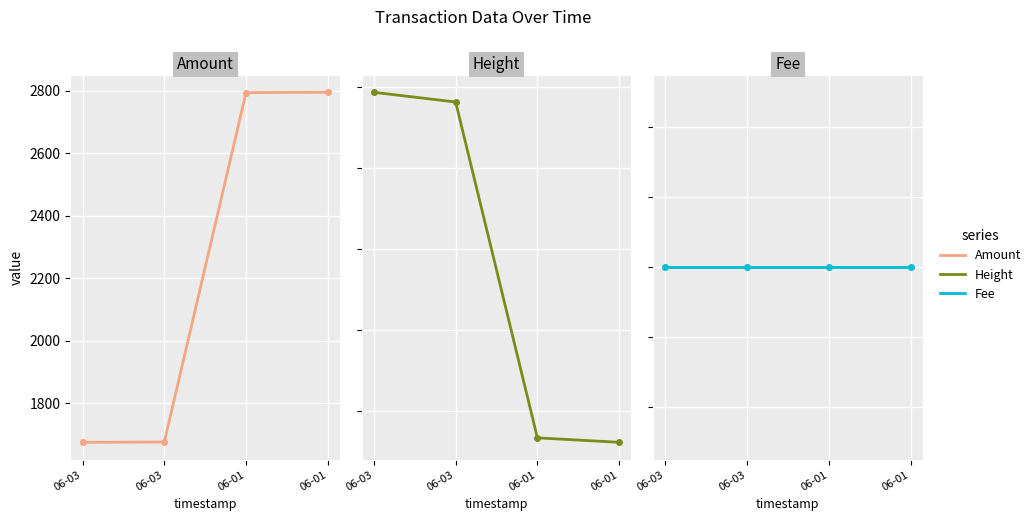

Does the chart display data point markers on the line(s)?

Yes